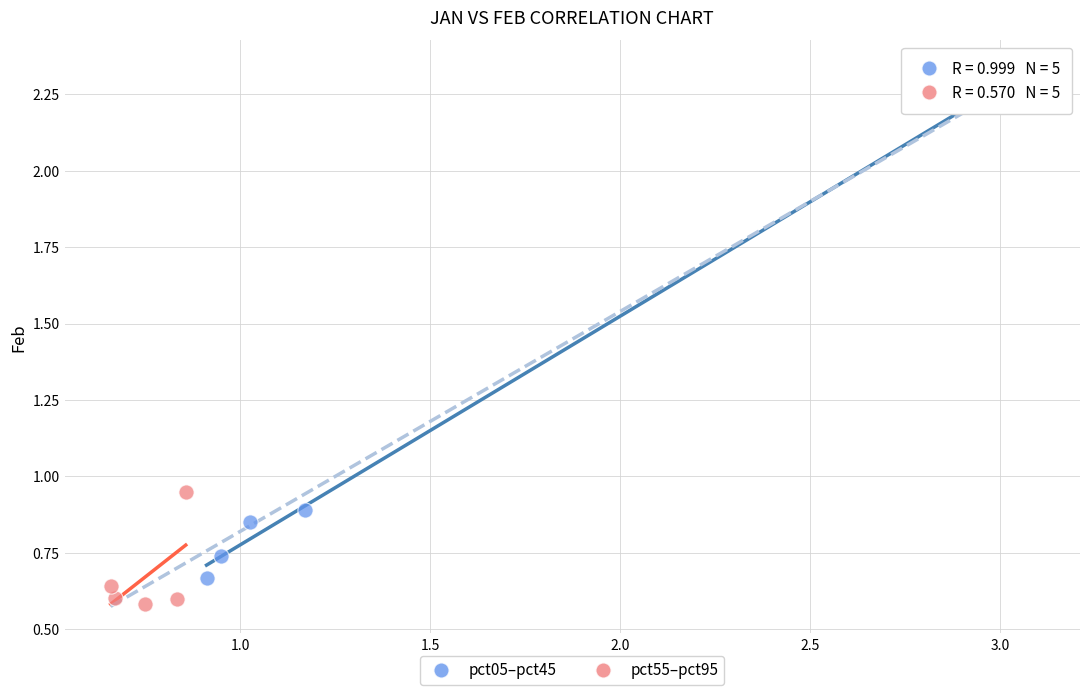

What are all the series names shown in the legend?

pct05–pct45, pct55–pct95